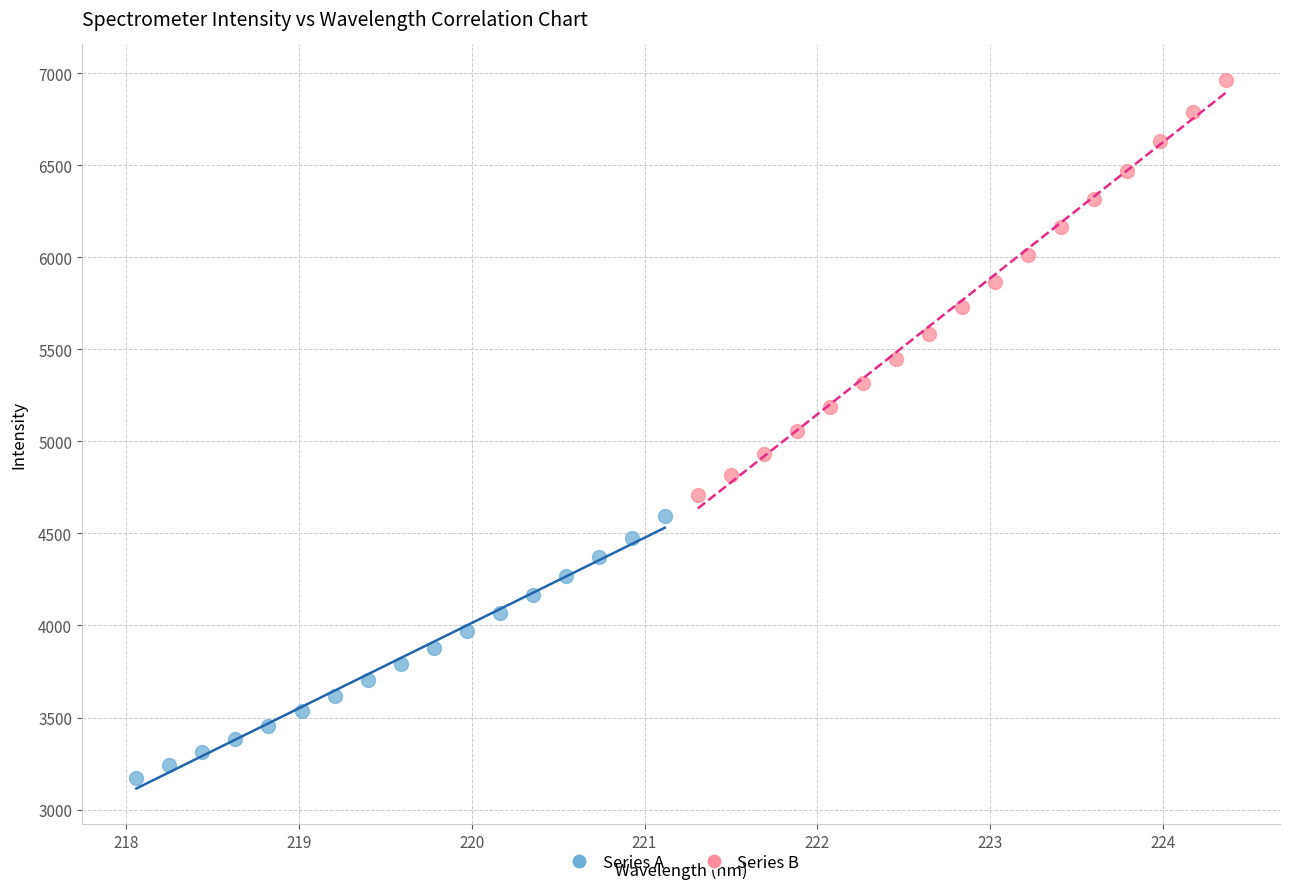

Which series contains the lowest Y value?

Series A